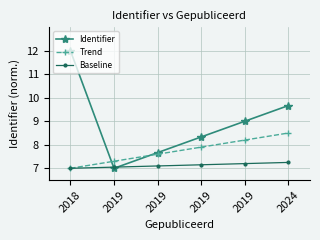

Which series has the largest range (max minus min)?

Identifier